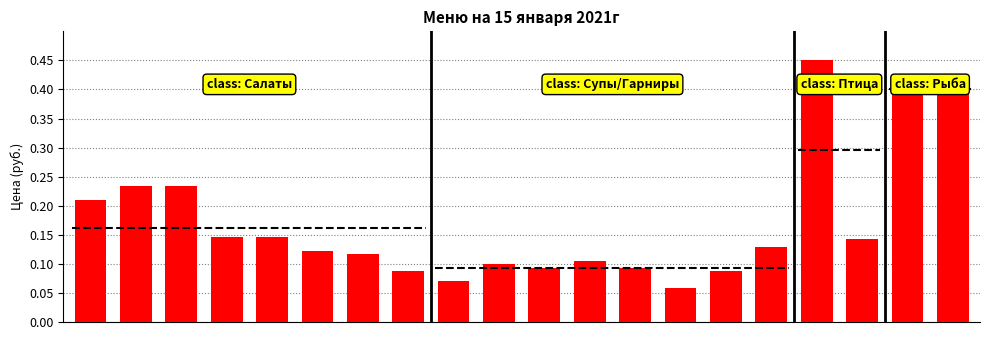

What is the difference between the values at 8 and 18?

0.3